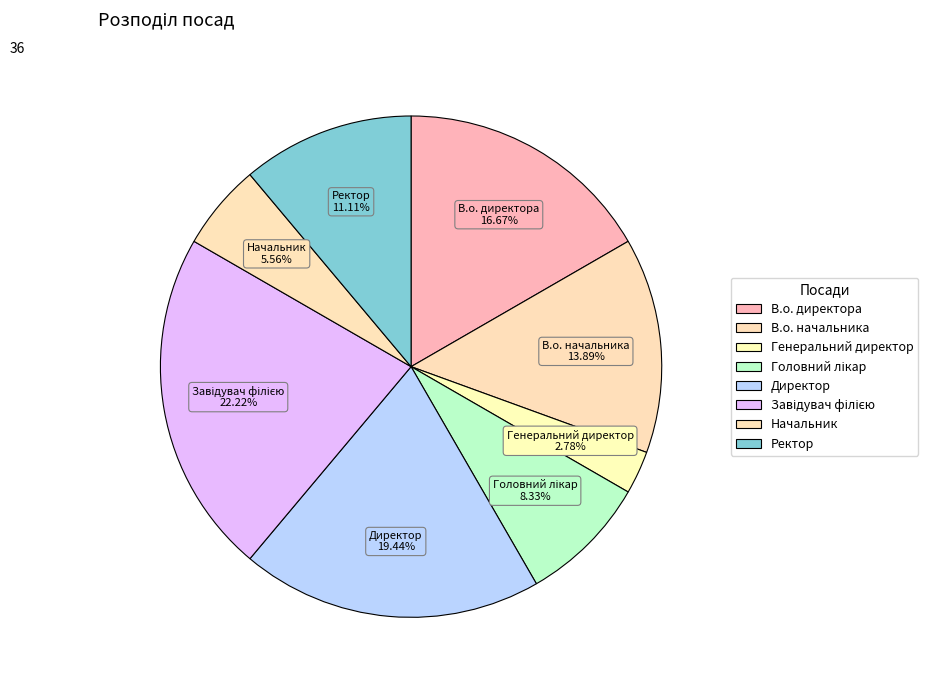

Count the number of slices in the pie.

8